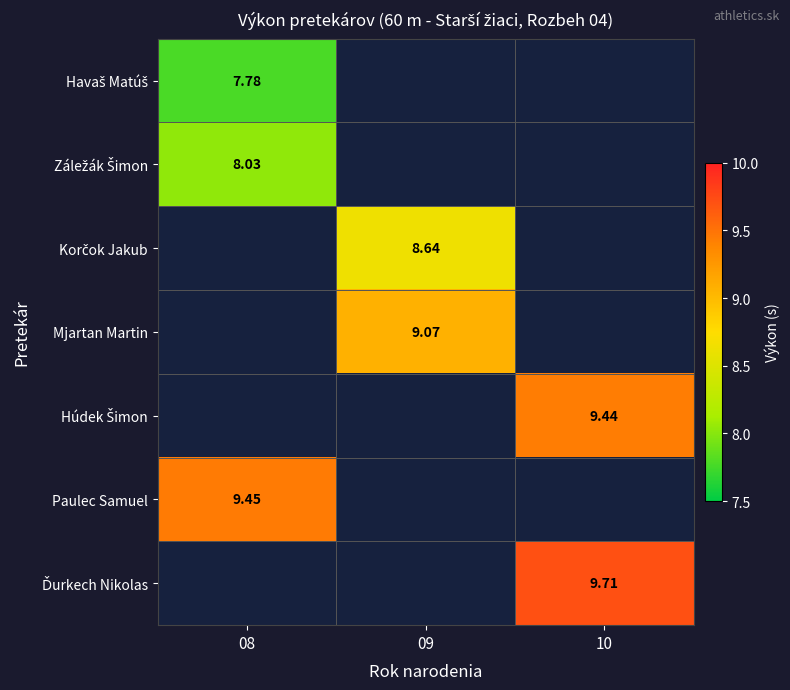

How many positive values does the Záležák Šimon series have?

1